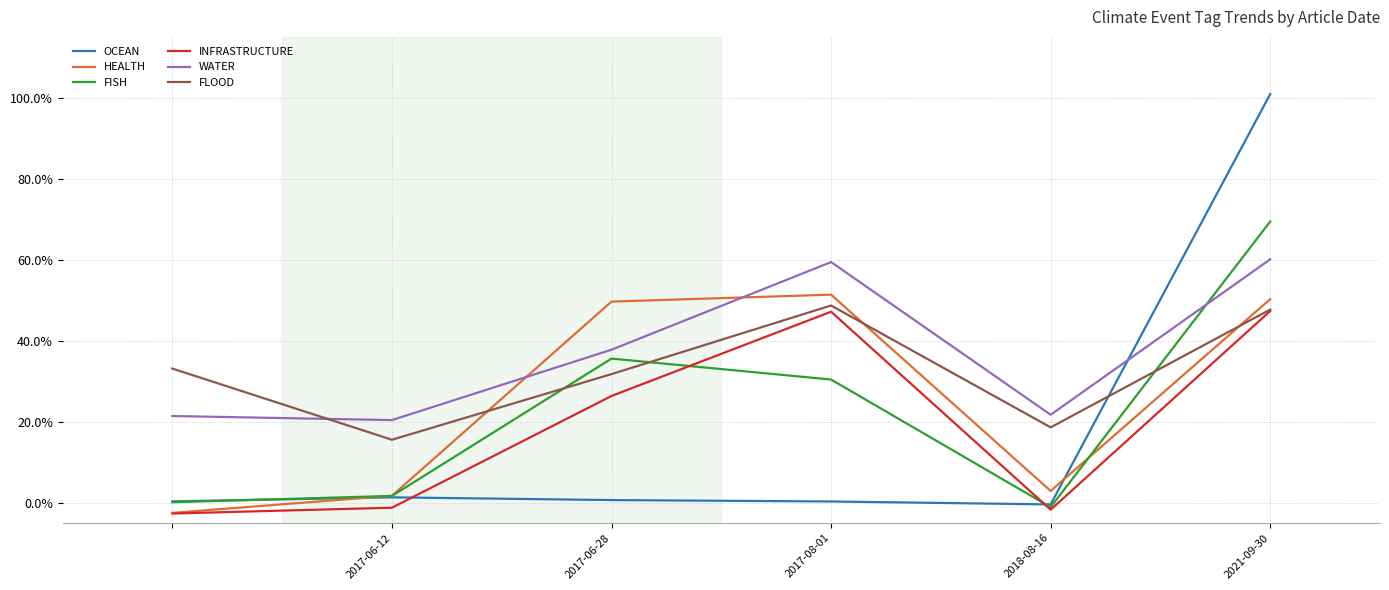

True or false: FISH has more than 2 points higher than both neighbors.

False